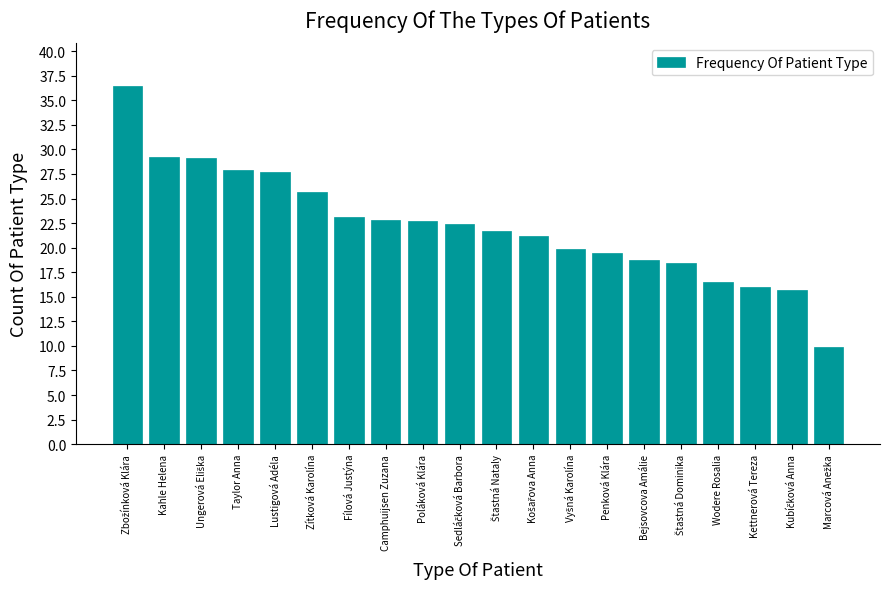

The value at Lustigová Adéla is 42.2. True or false?

False